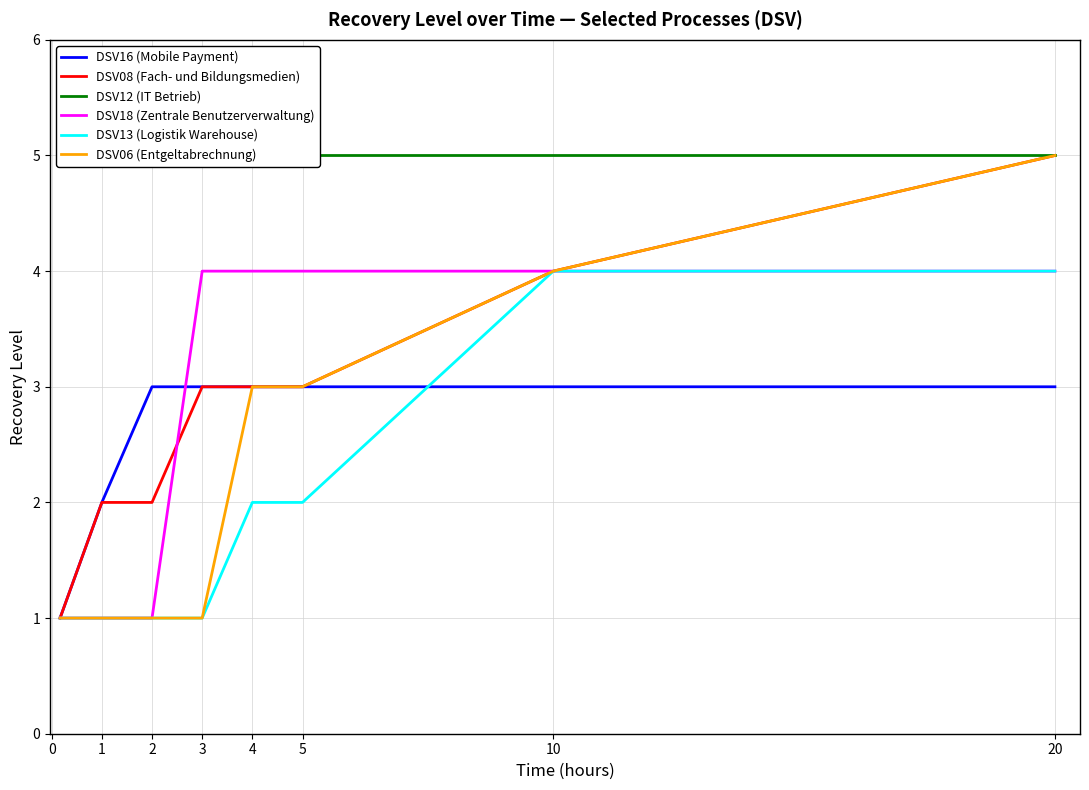

Between 3 and 5, which series saw the biggest shift?

DSV06 (Entgeltabrechnung)